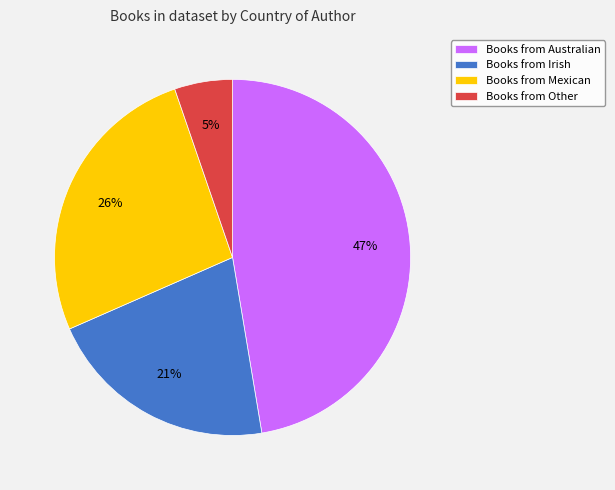

How many slices are in this pie chart?

4